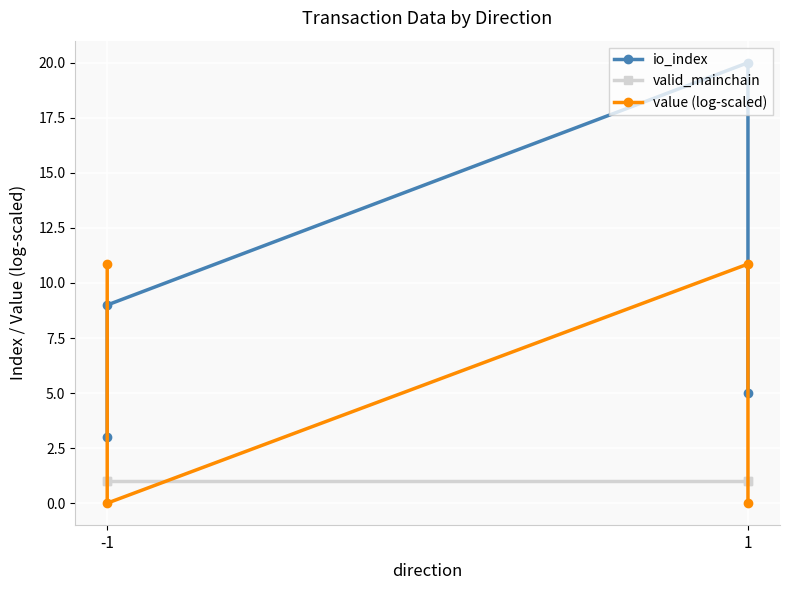

True or false: valid_mainchain has more than 0 points higher than both neighbors.

False